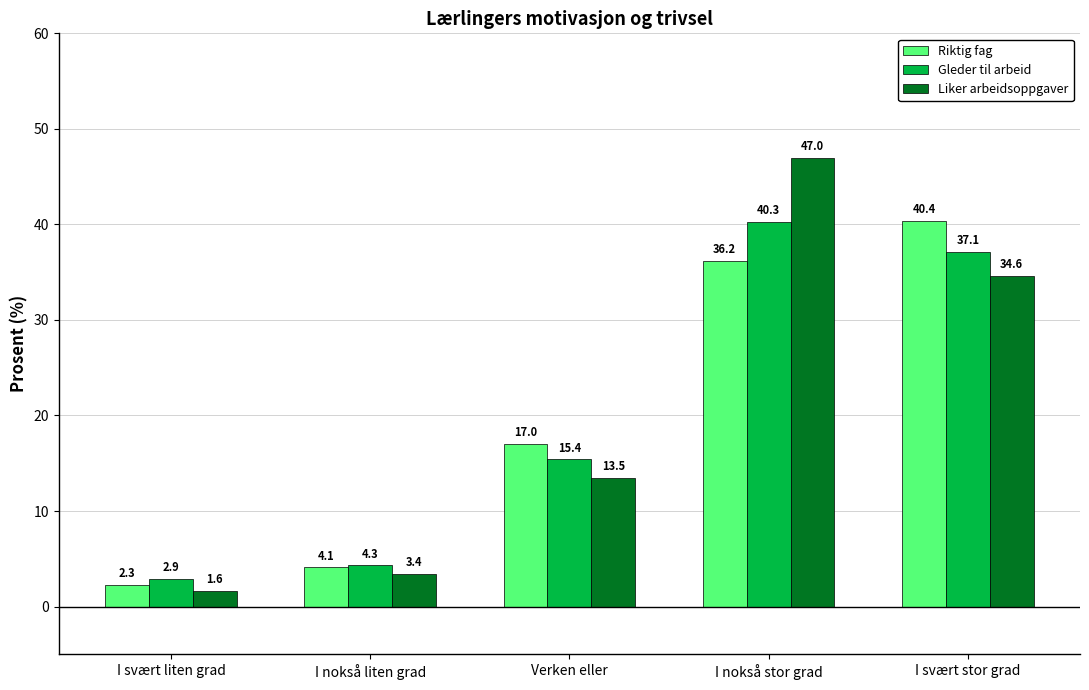

What is the total value across all series at I svært stor grad?

112.1